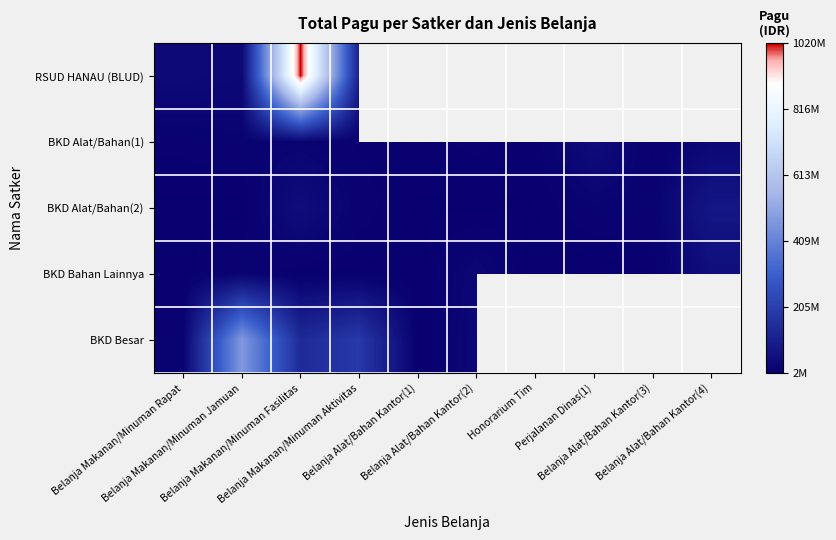

List the series in order of their overall mean, lowest first.

BKD Bahan Lainnya, BKD Besar, RSUD HANAU (BLUD), BKD Alat/Bahan(1), BKD Alat/Bahan(2)